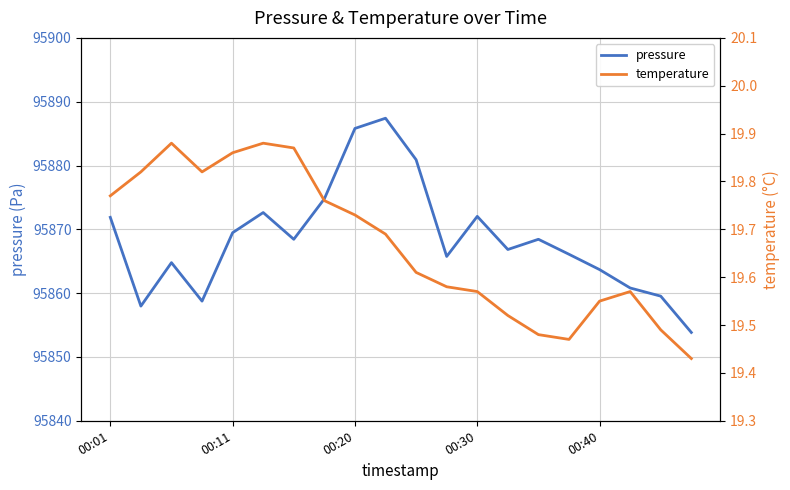

How many values in the pressure series are below 95868?

10